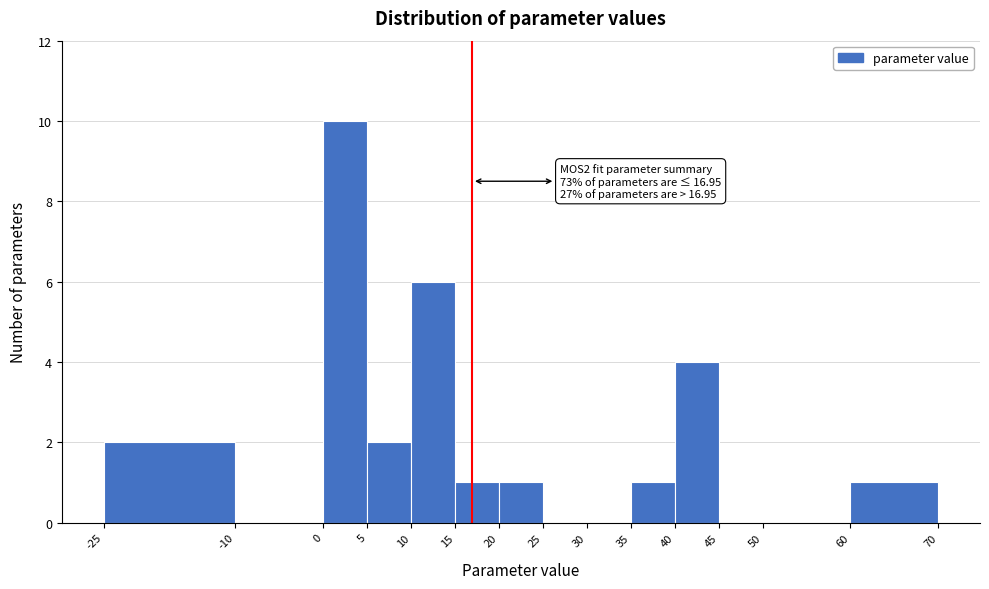

Over which range of the x-axis is the bar tallest?

0 to 5